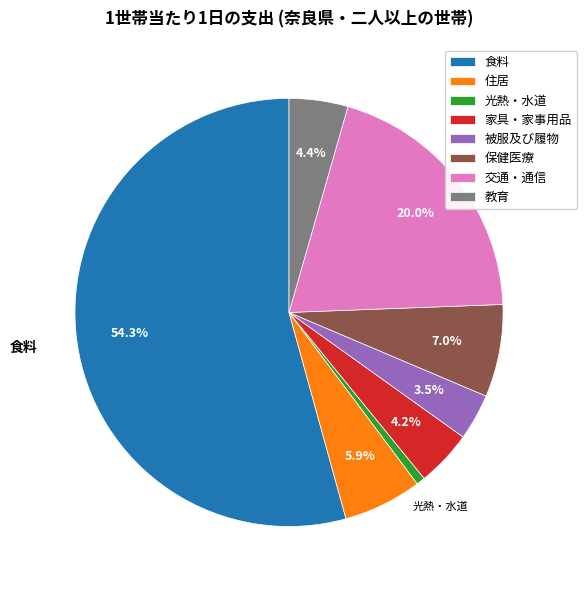

Which has a higher value, 交通・通信 or 保健医療?

交通・通信